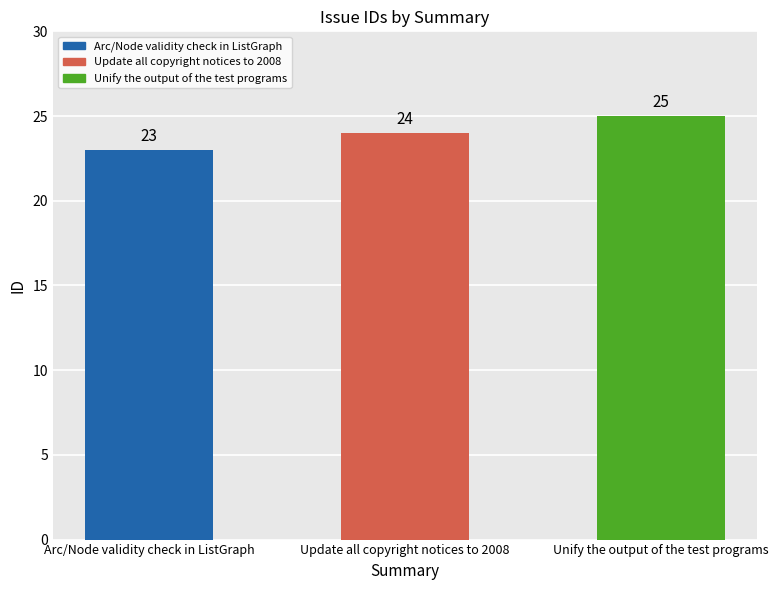

List the labels in order of value, smallest first.

Arc/Node validity check in ListGraph, Update all copyright notices to 2008, Unify the output of the test programs